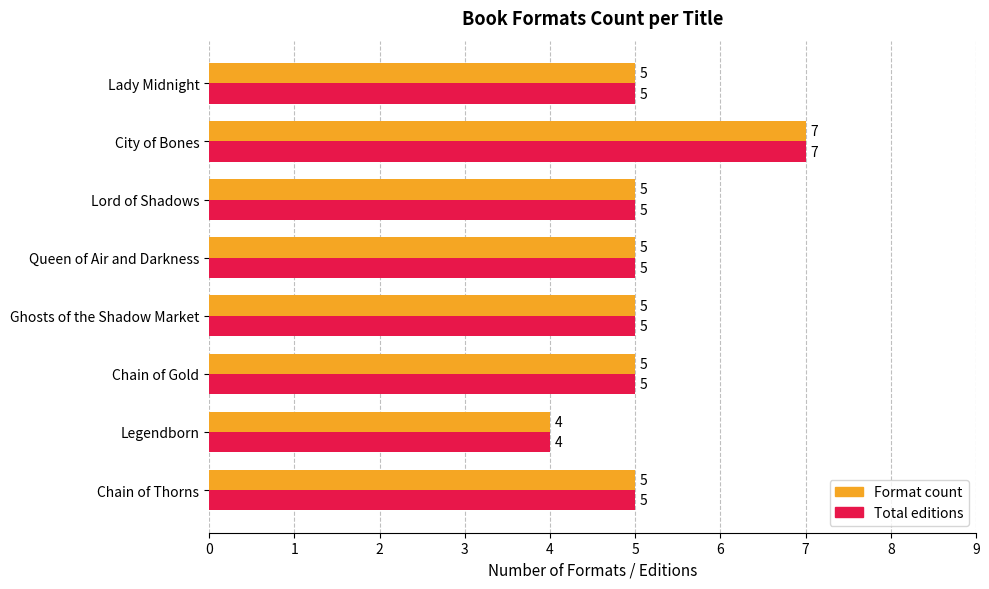

Which category has the lowest value in the Total editions series?

Legendborn